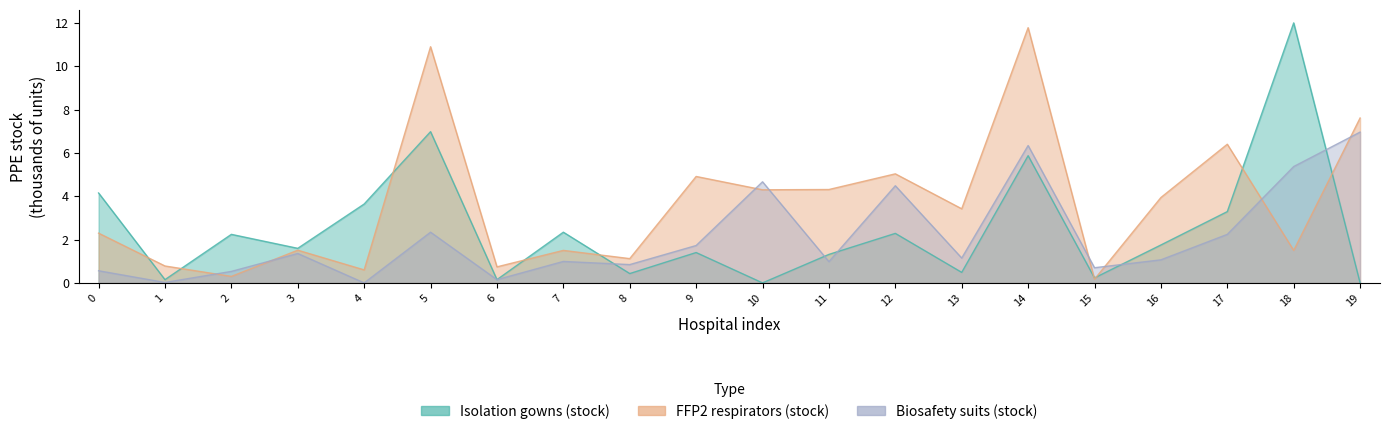

Is the value of Костюми біозахисту залишок at 11 greater than the value of Респіратори FFP2 залишок at 5?

No